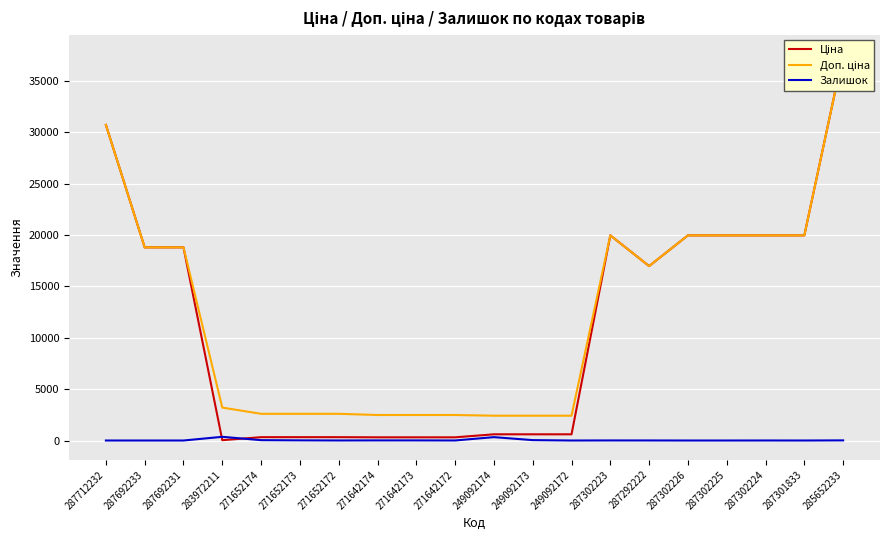

What is the difference between the second highest and second lowest values in the Ціна series?

30406.8